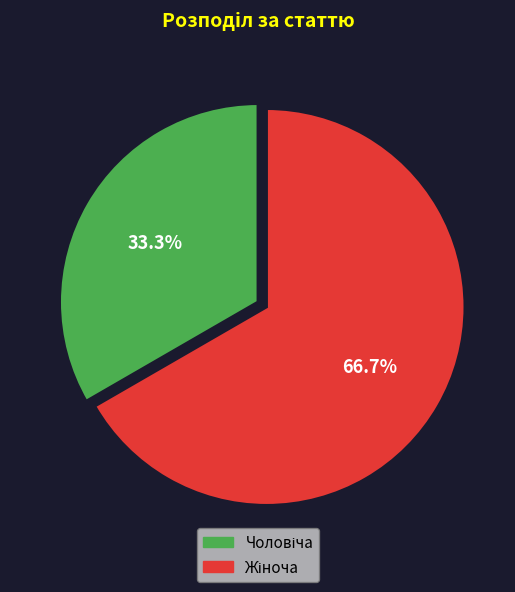

Is there a majority slice in this chart?

Yes